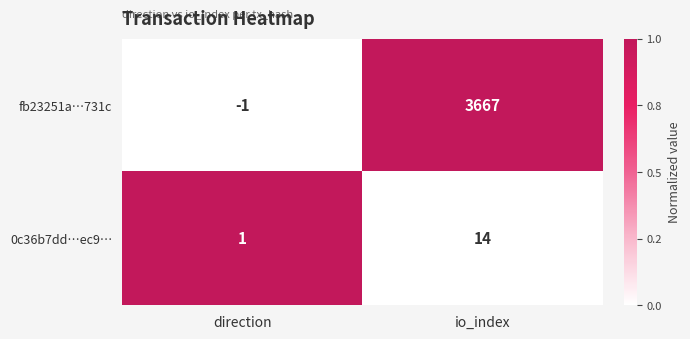

What is the spread (max minus min) of values at direction?

2